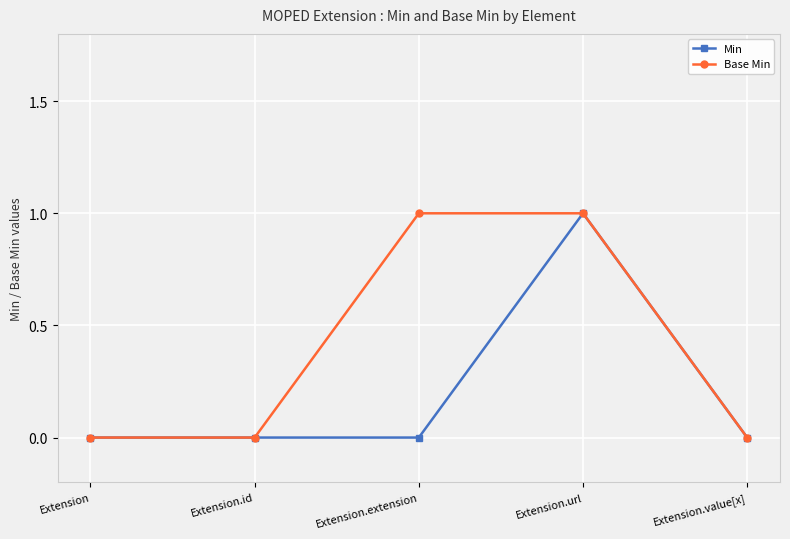

Count the Base Min values in the range 0 to 1.

5